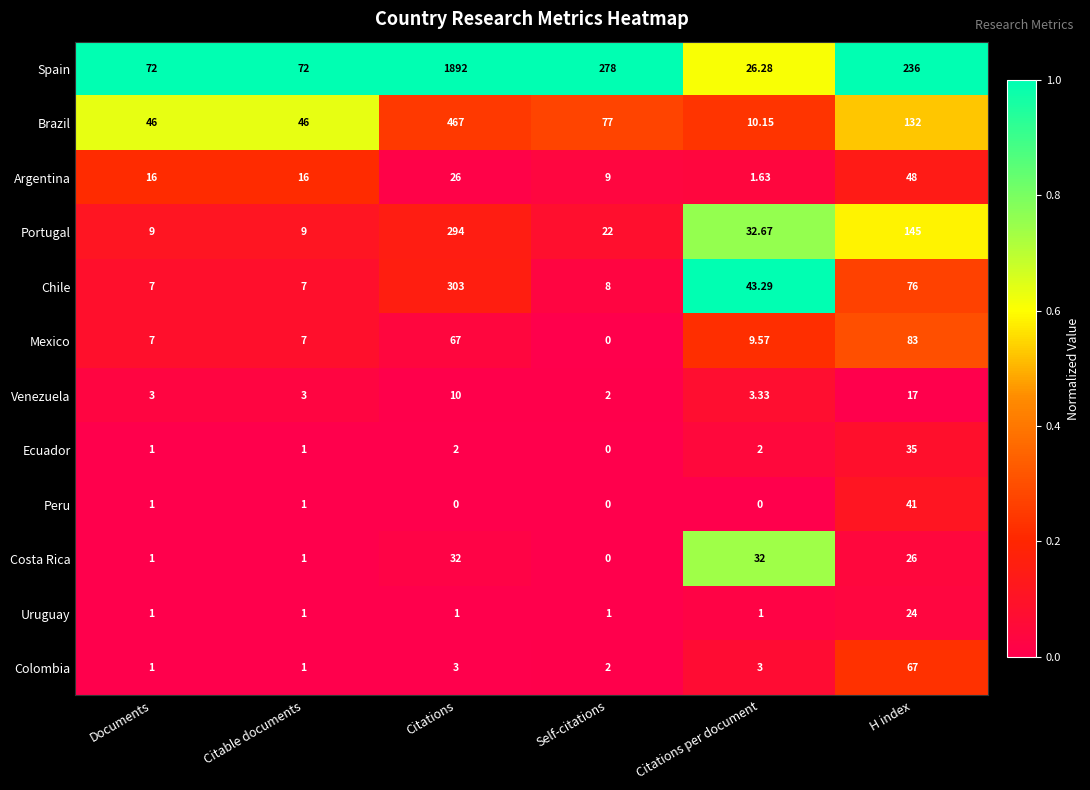

Where is Argentina nearest to the value 24?

Citations